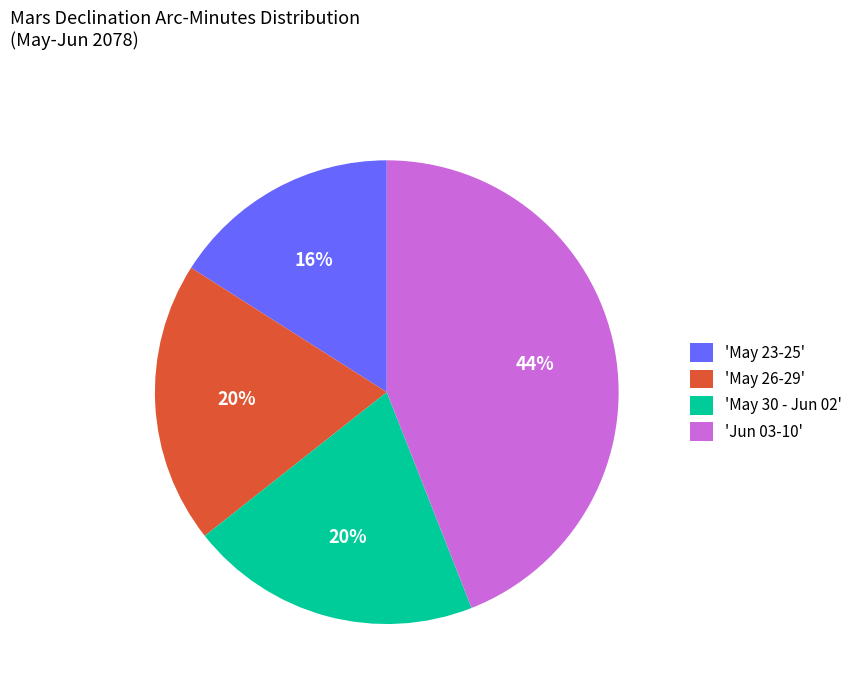

To the nearest percent, what is the difference between the 'May 26-29' and 'Jun 03-10' slice percentages?

24%